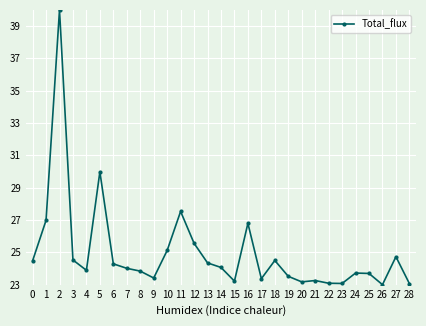

What is the value of the 13th point from the left?

25.6